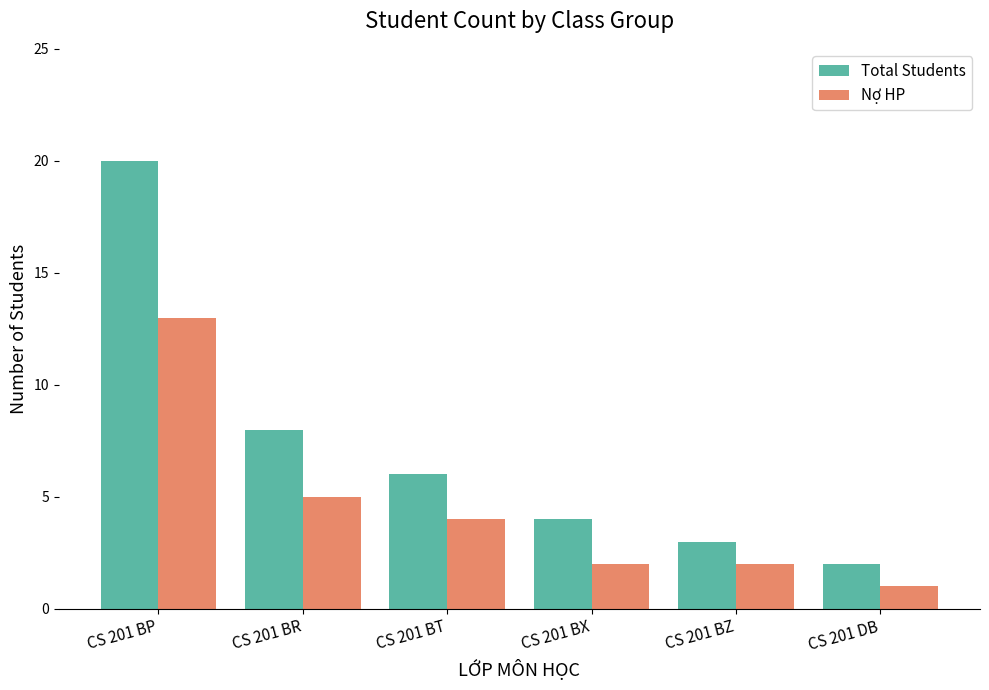

Reading left to right, transcribe all the data shown in this chart.

Total Students: 20	8	6	4	3	2
Nợ HP: 13	5	4	2	2	1